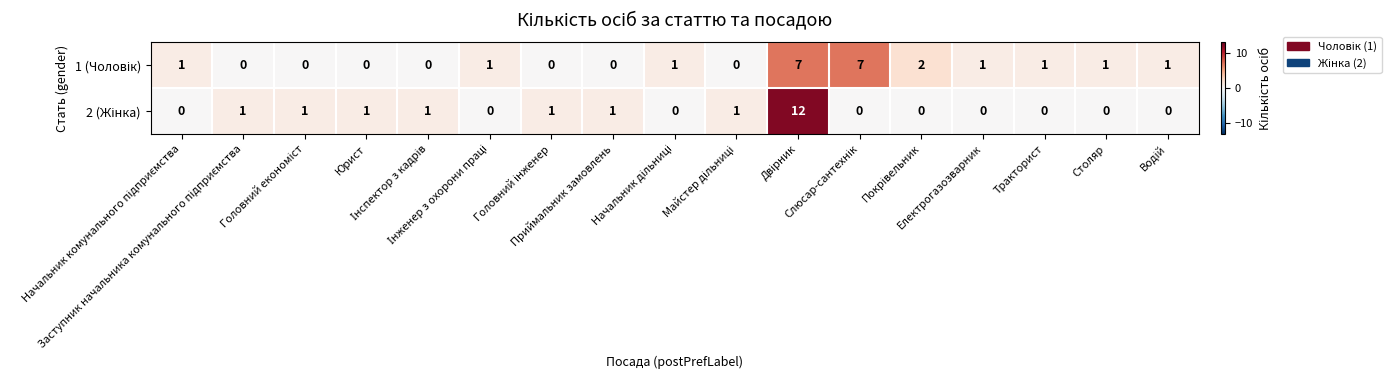

What is the greatest value displayed?

12